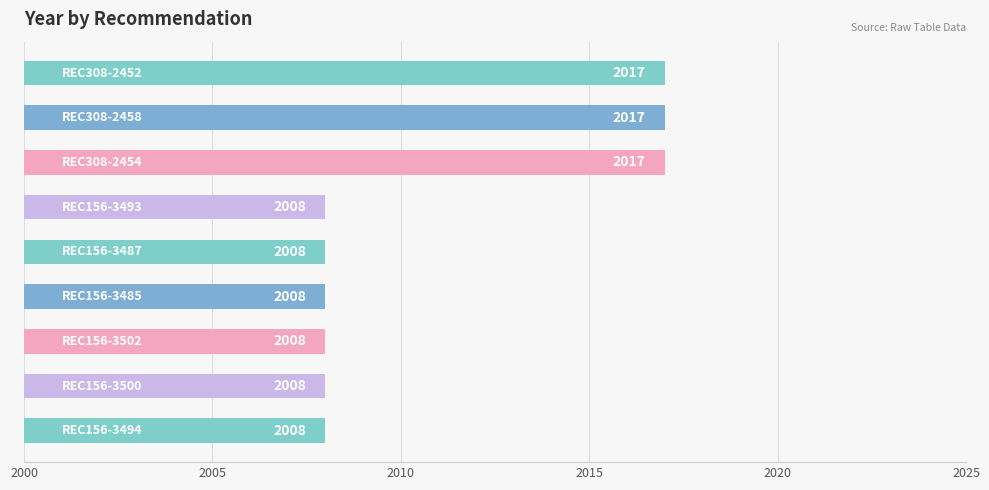

What is the value of the 5th bar from the top?

2008